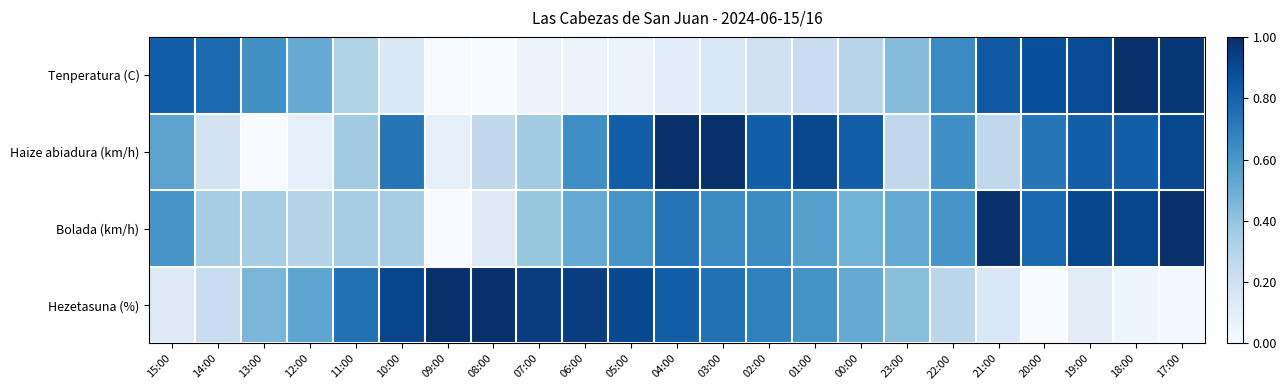

Which category has the highest value across all series?

18:00